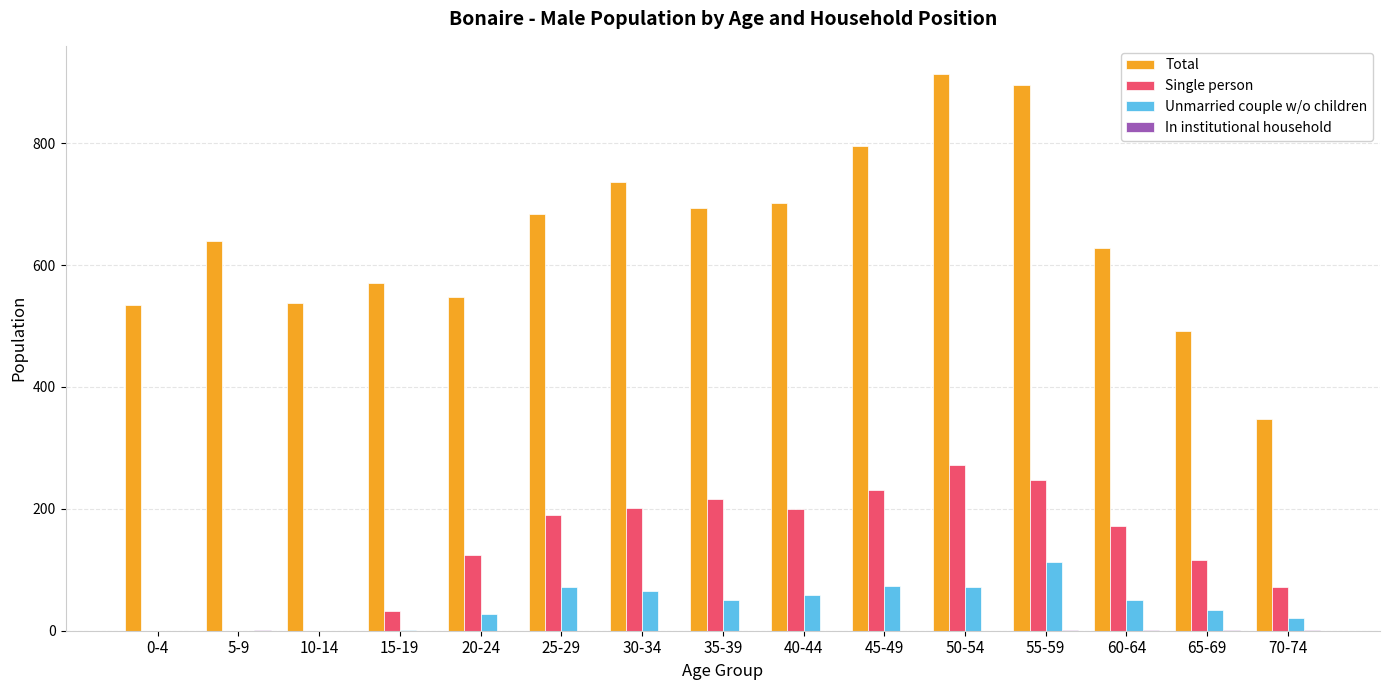

How many groups of bars are there?

15